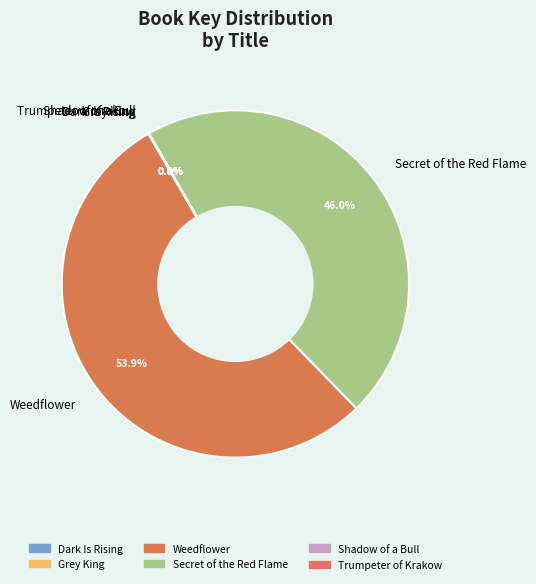

Is there a majority slice in this chart?

Yes